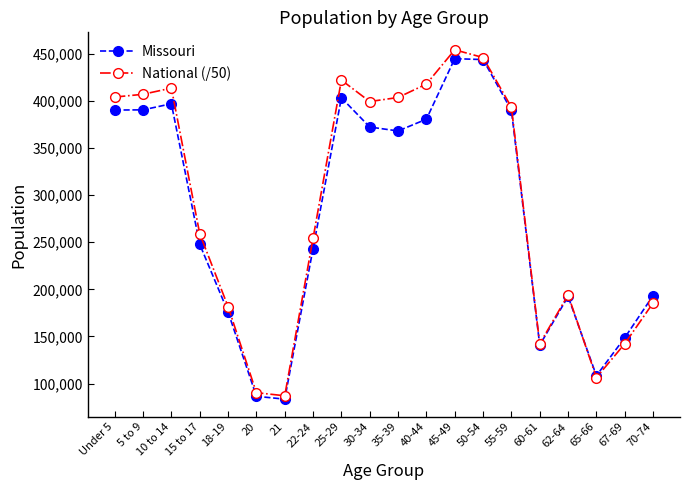

What position from the left is 35-39?

11